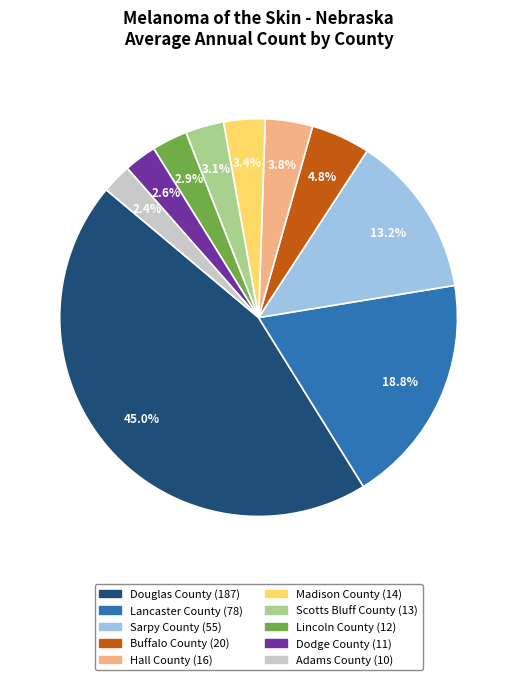

What is the largest slice in the pie chart?

Douglas County